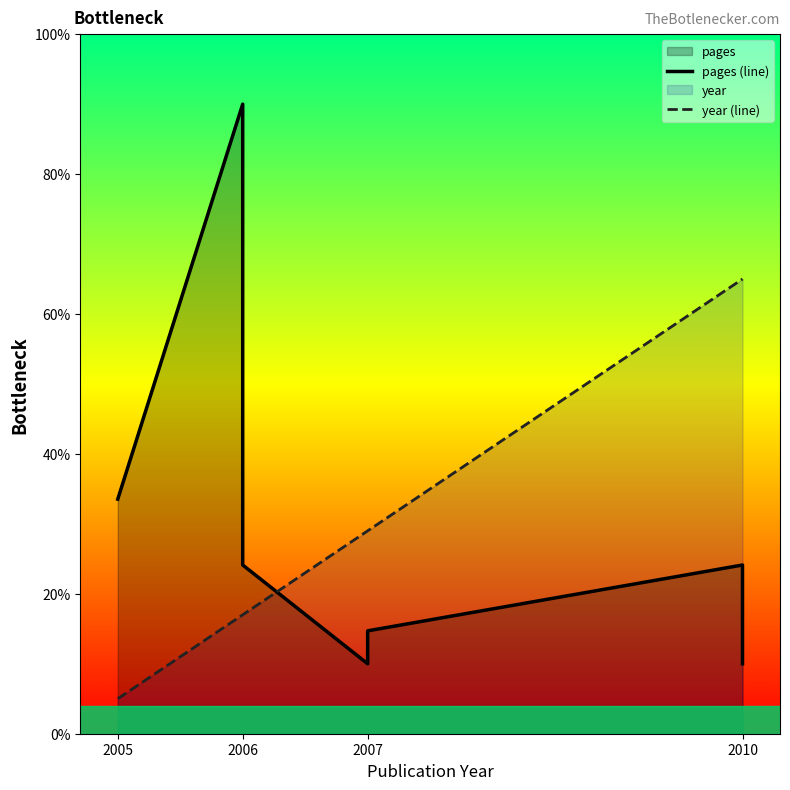

Reading left to right, list all the values displayed in this chart.

pages (line): 33.5	90.0	24.1	10.0	14.7	24.1	10.0
year (line): 5.0	17.0	17.0	29.0	29.0	65.0	65.0